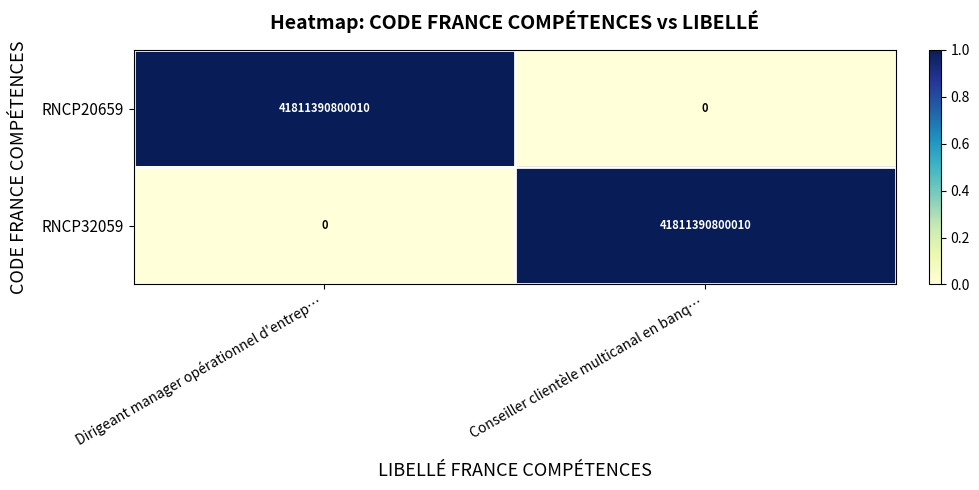

What is the difference between the highest and lowest values at Dirigeant manager opérationnel d'entrep…?

41811390800010